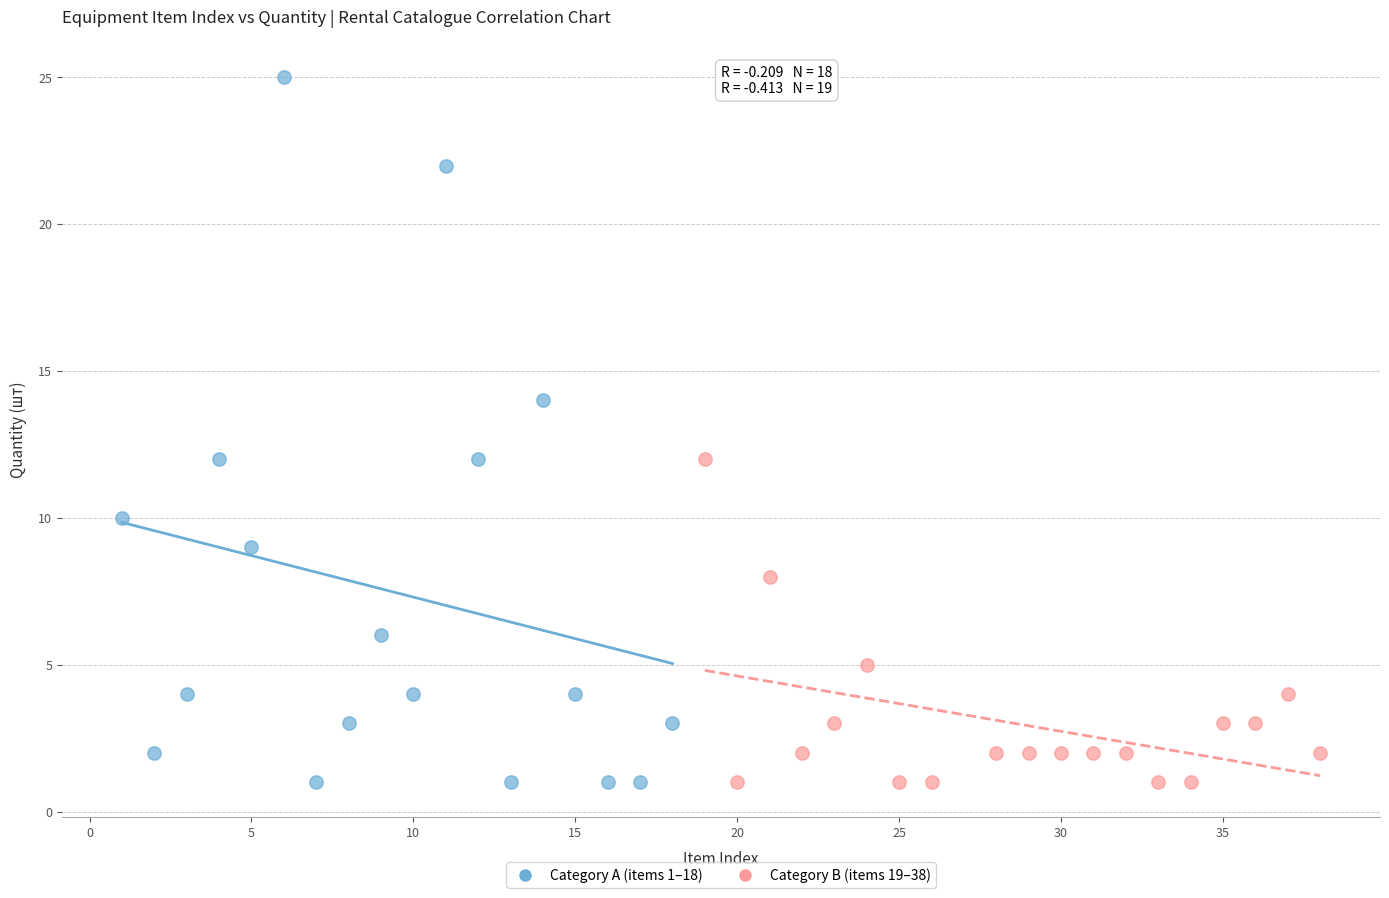

Which series has the largest Y range (max minus min)?

Category A (items 1–18)